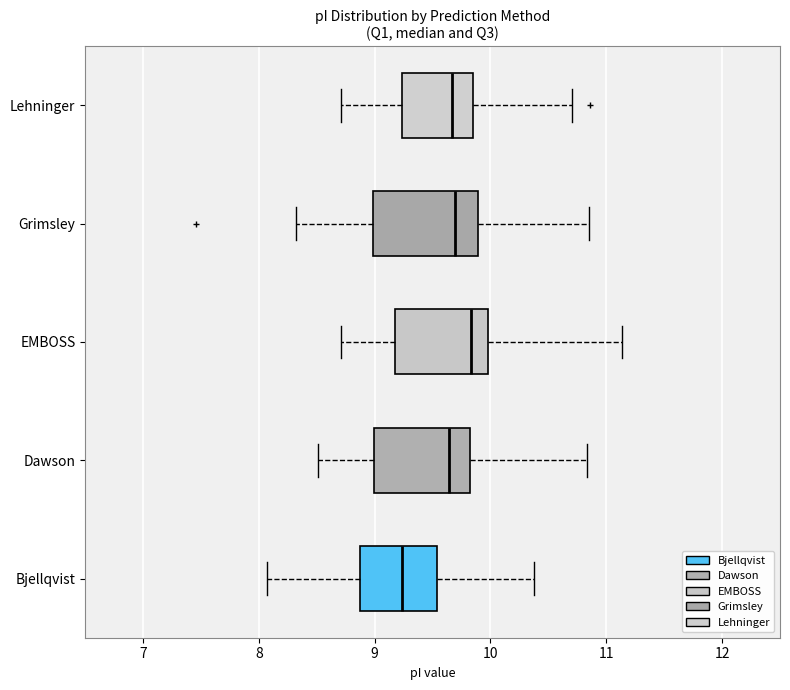

Where is the right edge of the box for Dawson on the x-axis? The values are not printed on the chart, so give them approximately, as read against the axis.

9.8